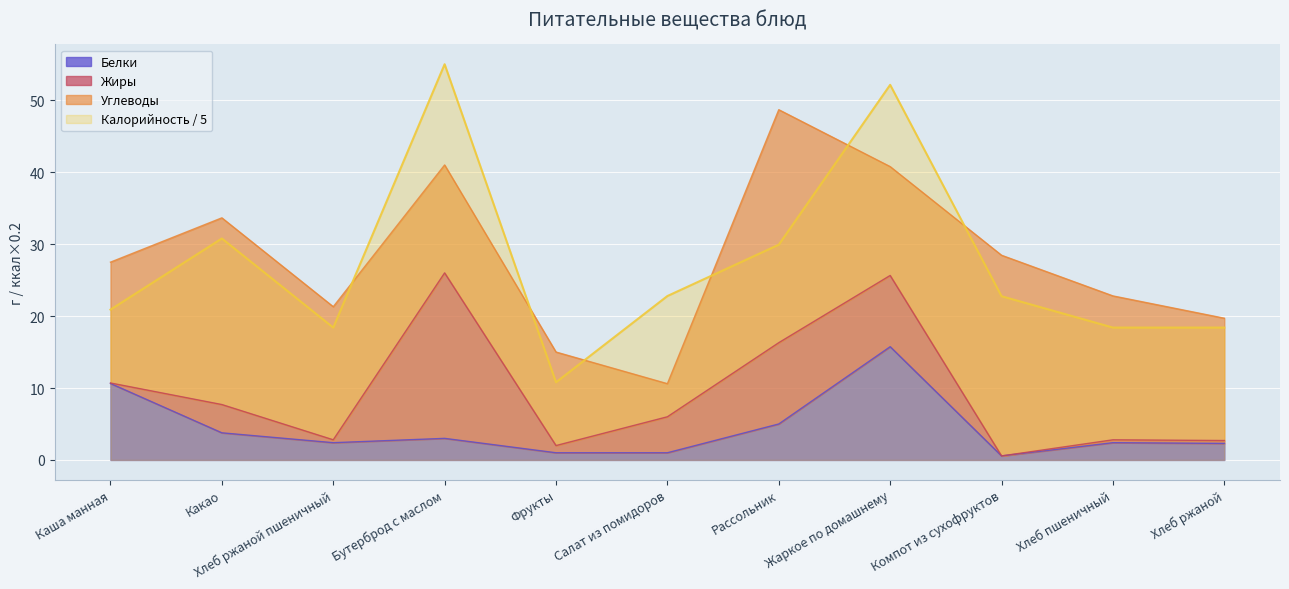

At which category does the chart reach its minimum across all series?

Компот из сухофруктов